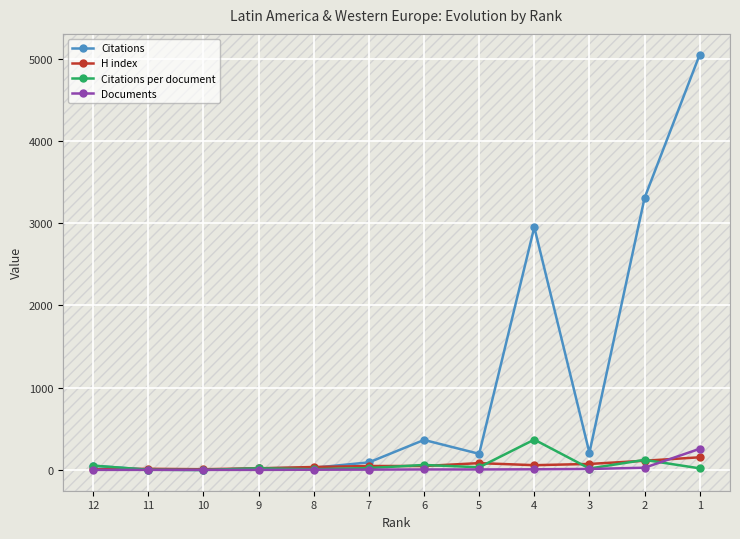

Is the value of H index at 5 greater than the value of Citations at 3?

No